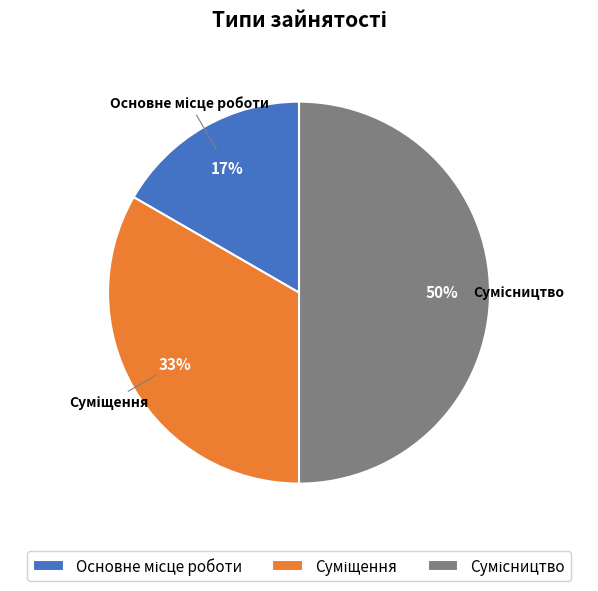

To the nearest percent, what is the difference between the largest and smallest slice percentages?

33%